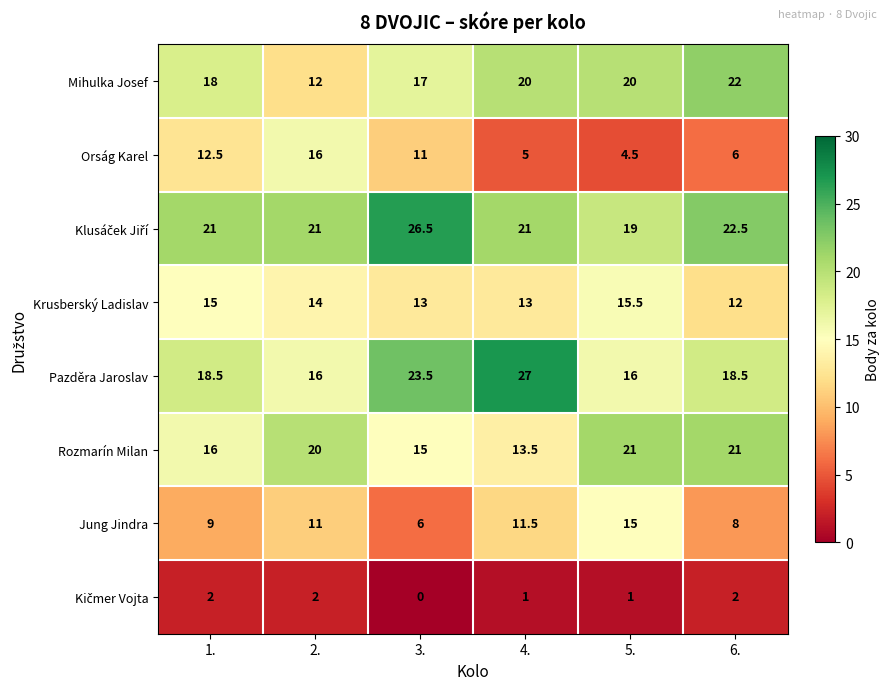

Count the Rozmarín Milan values in the range 15 to 21.

5